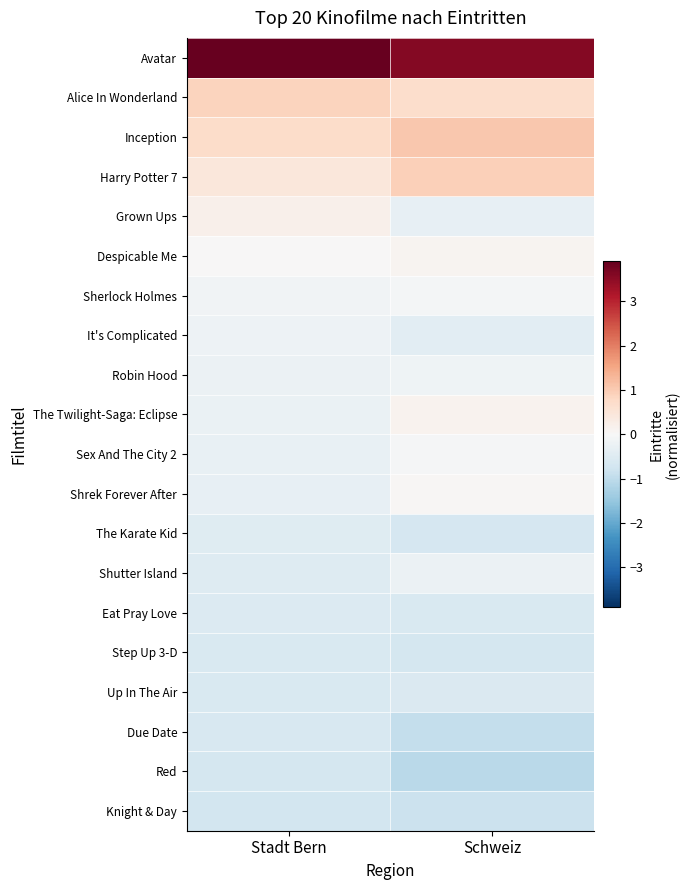

List the series in order of their peak value, lowest first.

Knight & Day, Red, Due Date, Step Up 3-D, Up In The Air, Eat Pray Love, The Karate Kid, Shutter Island, It's Complicated, Robin Hood, Sherlock Holmes, Sex And The City 2, Shrek Forever After, Despicable Me, The Twilight-Saga: Eclipse, Grown Ups, Alice In Wonderland, Harry Potter 7, Inception, Avatar